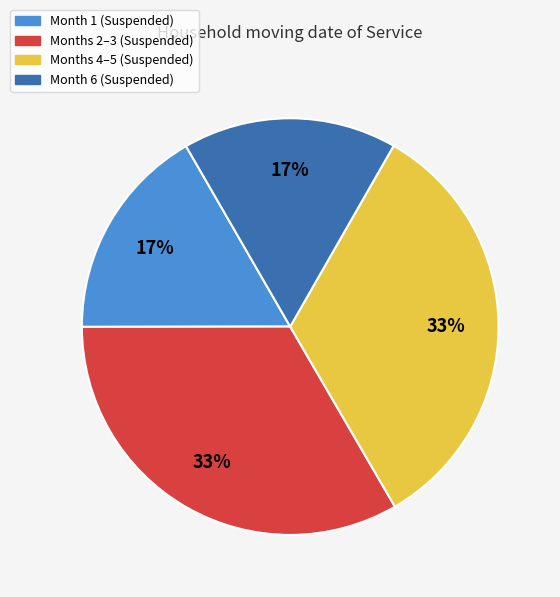

How many slices are in this pie chart?

4